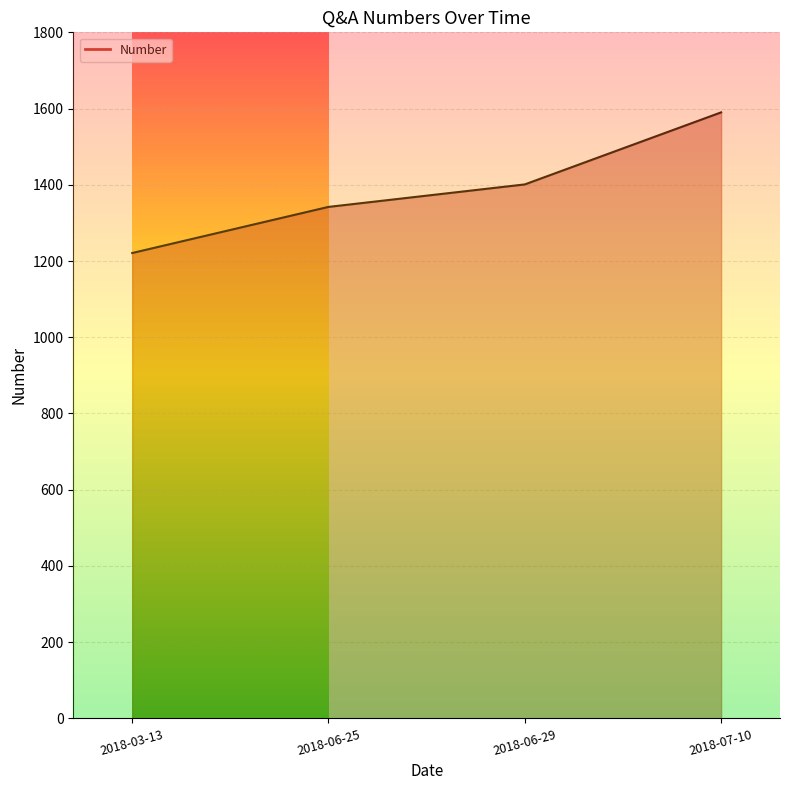

Rank the categories by value from highest to lowest.

2018-07-10, 2018-06-29, 2018-06-25, 2018-03-13